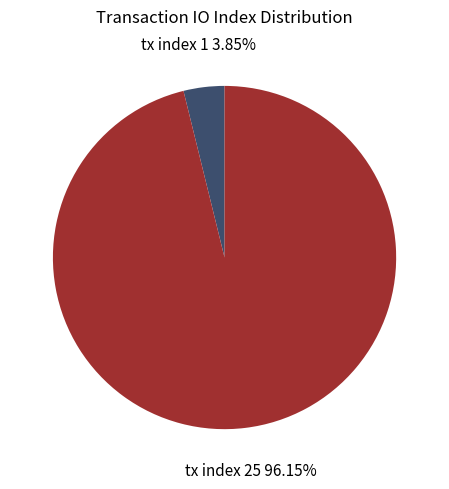

Which slice is the largest?

tx index 25